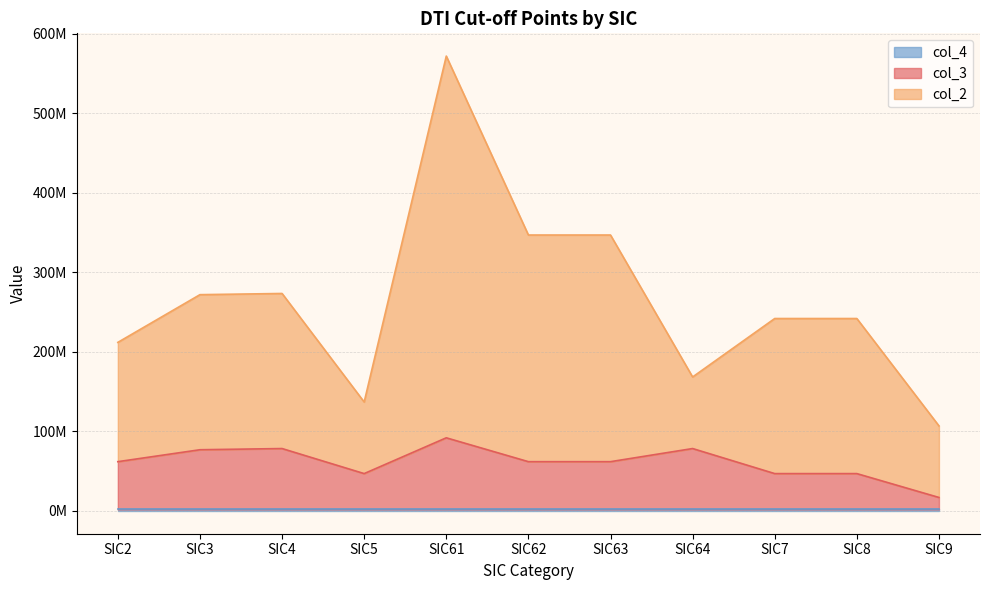

Which series has the largest range (max minus min)?

col_2